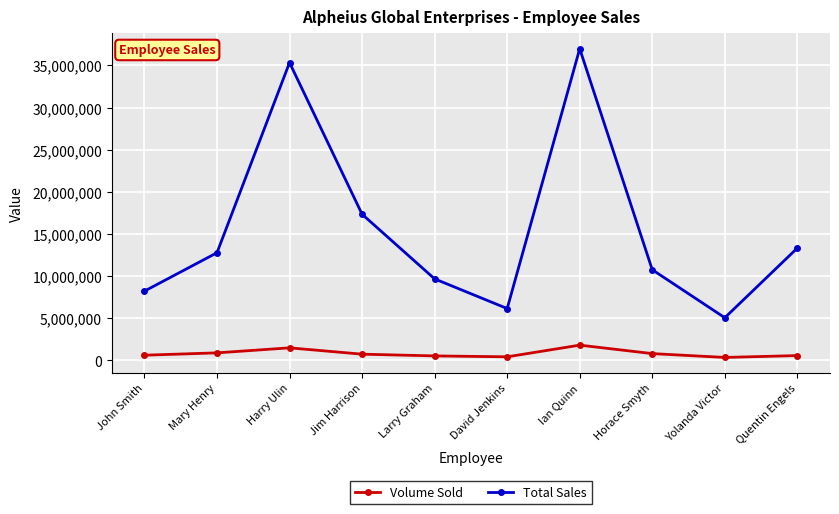

What is the highest value of the Total Sales series?

36973644